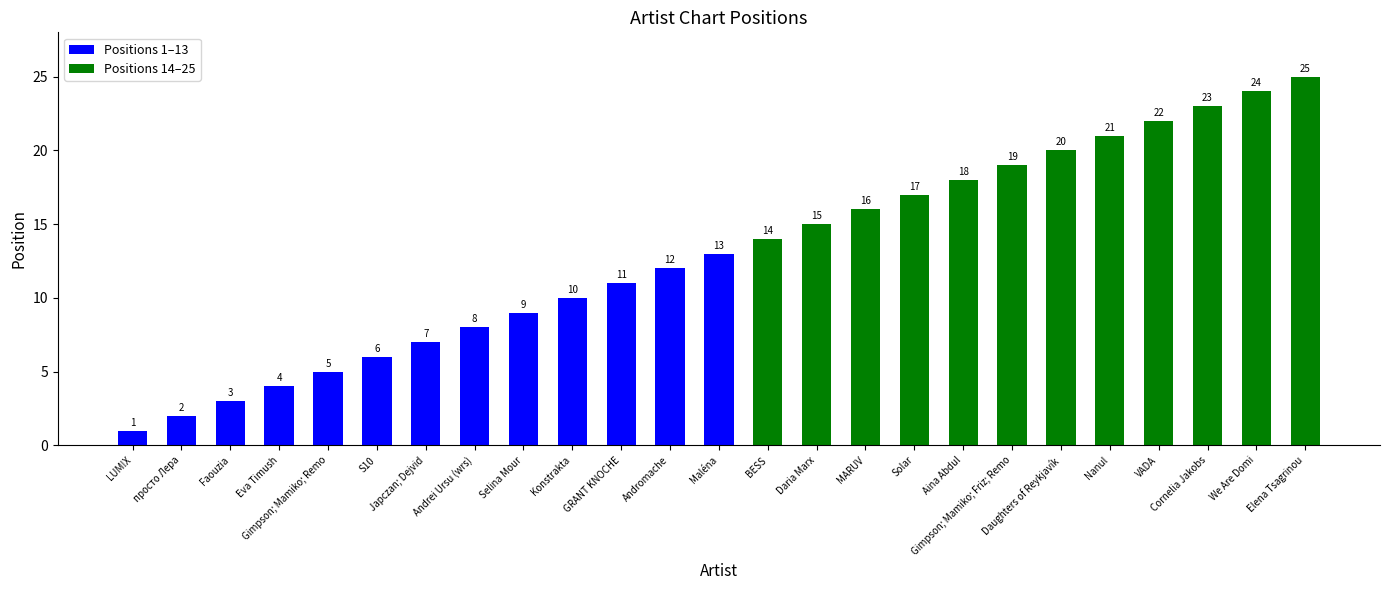

List the labels in order of value, largest first.

Elena Tsagrinou, We Are Domi, Cornelia Jakobs, VADA, Nanul, Daughters of Reykjavík, Gimpson; Mamiko; Friz; Remo, Aina Abdul, Solar, MARUV, Daria Marx, BESS, Maléna, Andromache, GRANT KNOCHE, Konstrakta, Selina Mour, Andrei Ursu (wrs), Japczan; Dejvid, S10, Gimpson; Mamiko; Remo, Eva Timush, Faouzia, просто Лера, LUM!X